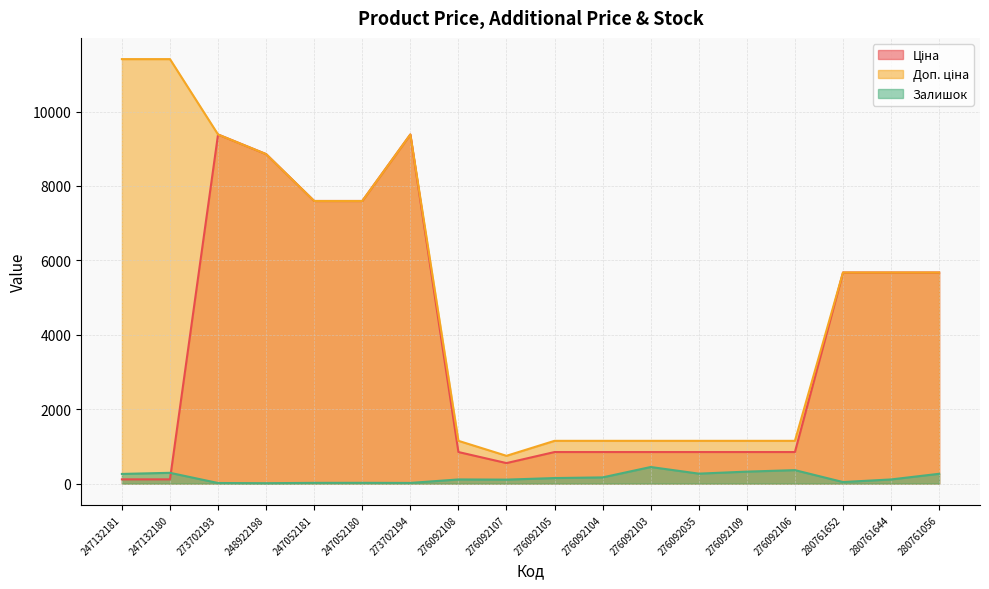

At which category does Доп. ціна reach its first local peak?

273702194